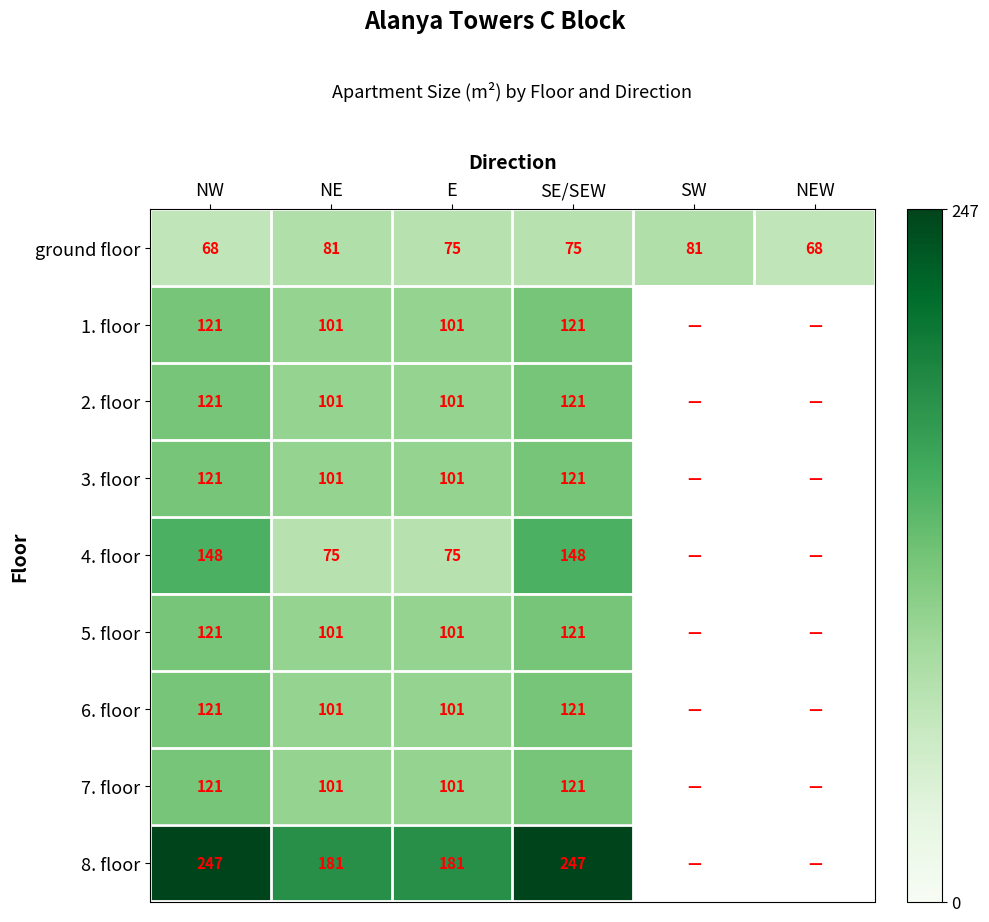

True or false: 3. floor has a value of 142.2 at NE.

False